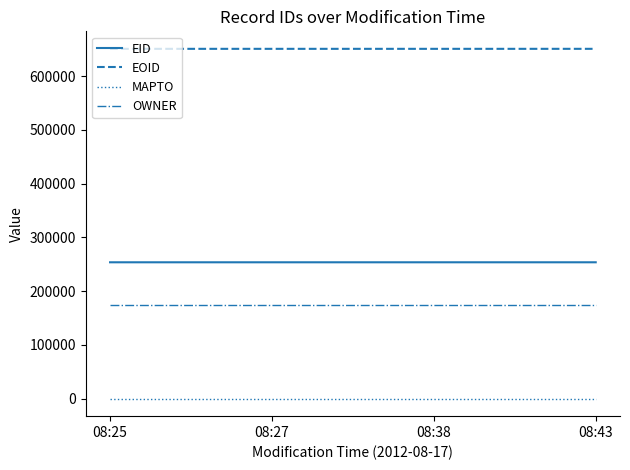

Does the chart have visible grid lines?

No